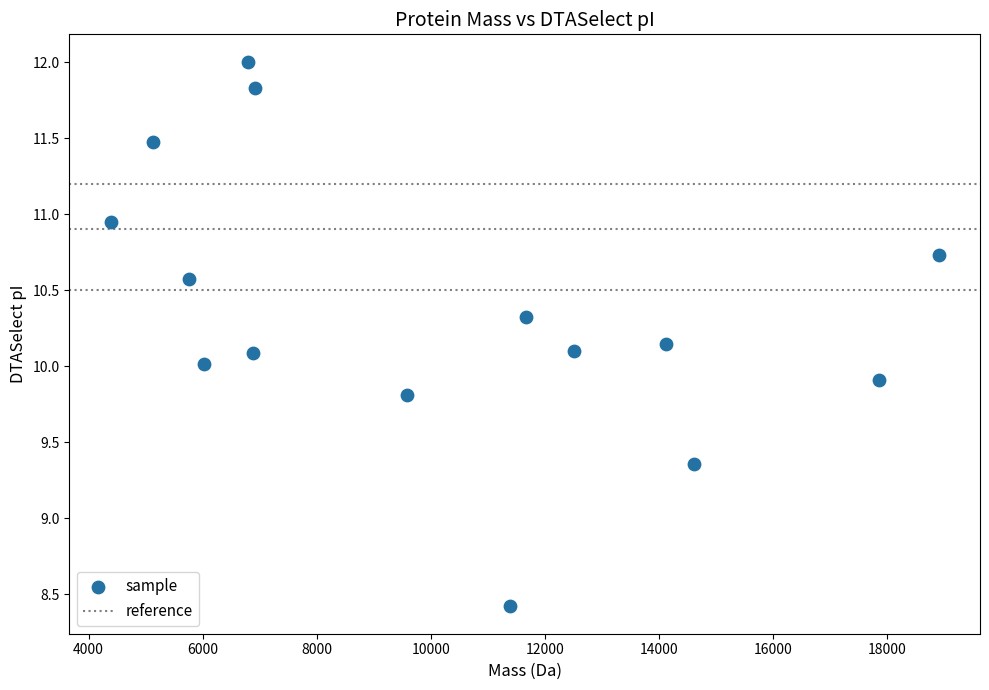

What is the range of X values (max minus min)?

14520.0